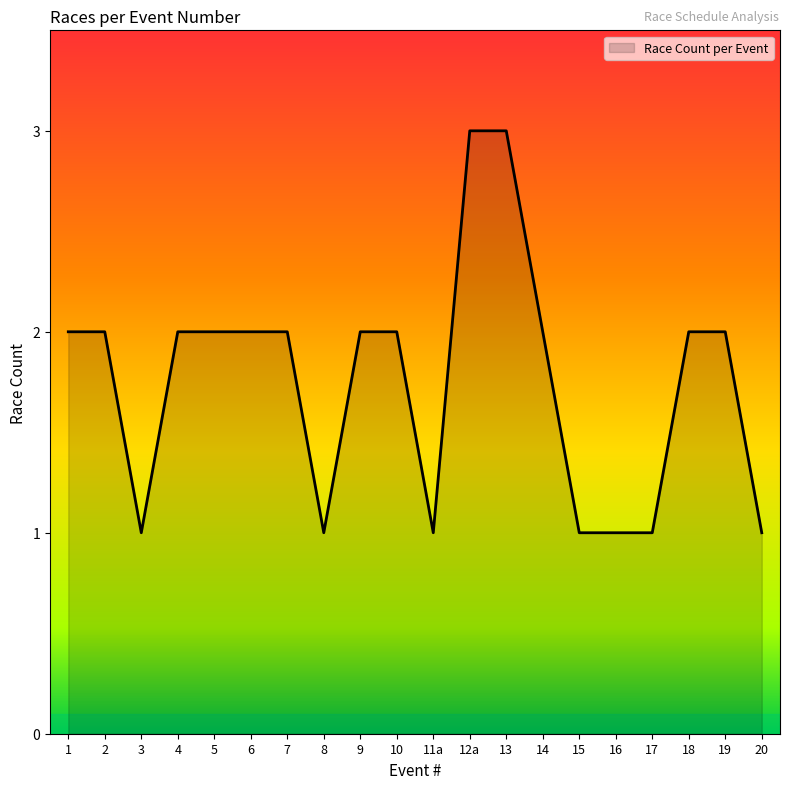

Reading left to right, list all the values displayed in this chart.

2	2	1	2	2	2	2	1	2	2	1	3	3	2	1	1	1	2	2	1